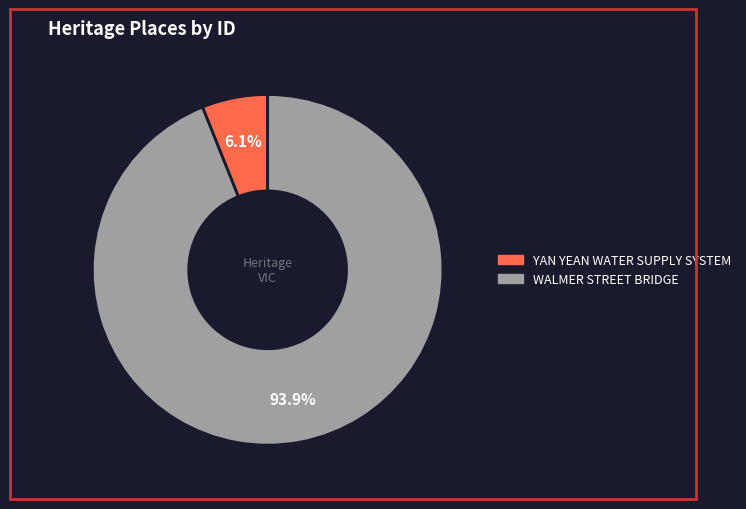

Between WALMER STREET BRIDGE and YAN YEAN WATER SUPPLY SYSTEM, which is larger?

WALMER STREET BRIDGE